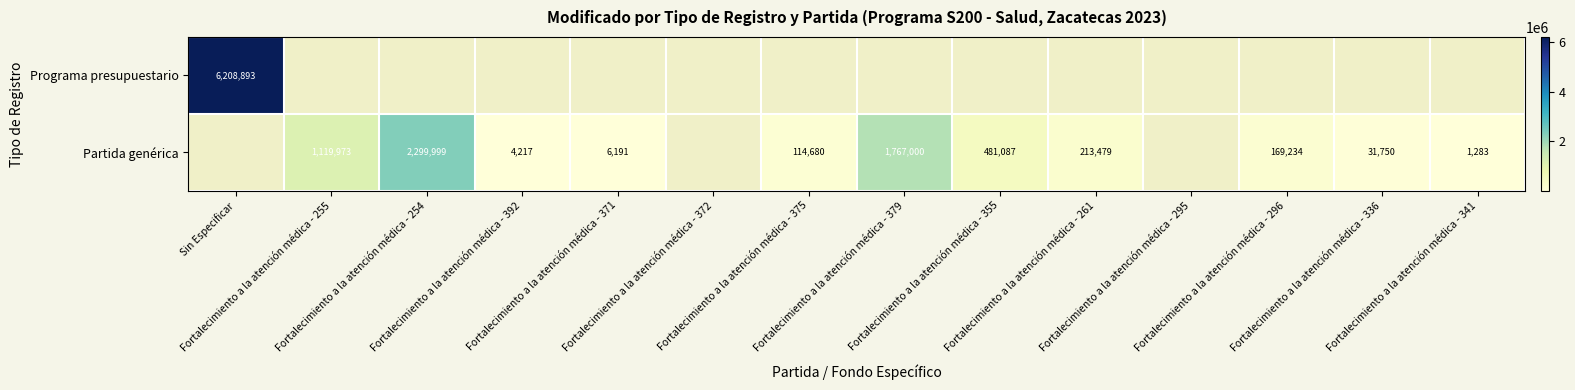

Is the value of Partida genérica at Fortalecimiento a la atención médica - 255 greater than the value of Programa presupuestario at Fortalecimiento a la atención médica - 336?

No